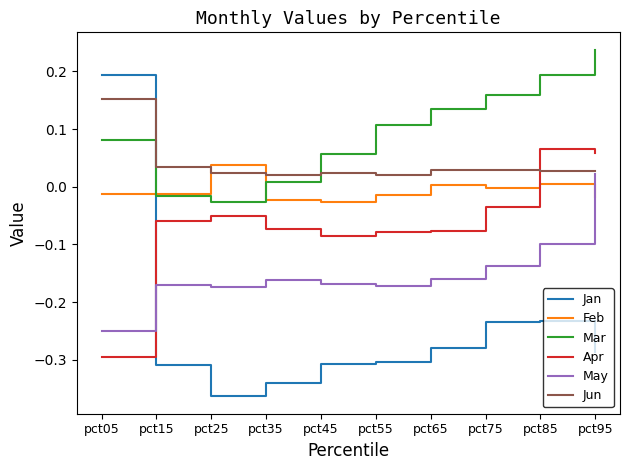

Which category has the highest value in the Jan series?

pct05